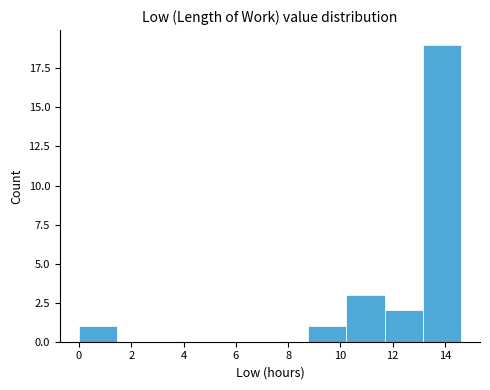

What is the height of the bar covering 10.2 to 11.6 on the x-axis? Neither the bar edges nor the heights are printed on the chart, so give them approximately, as read against the axes.

3